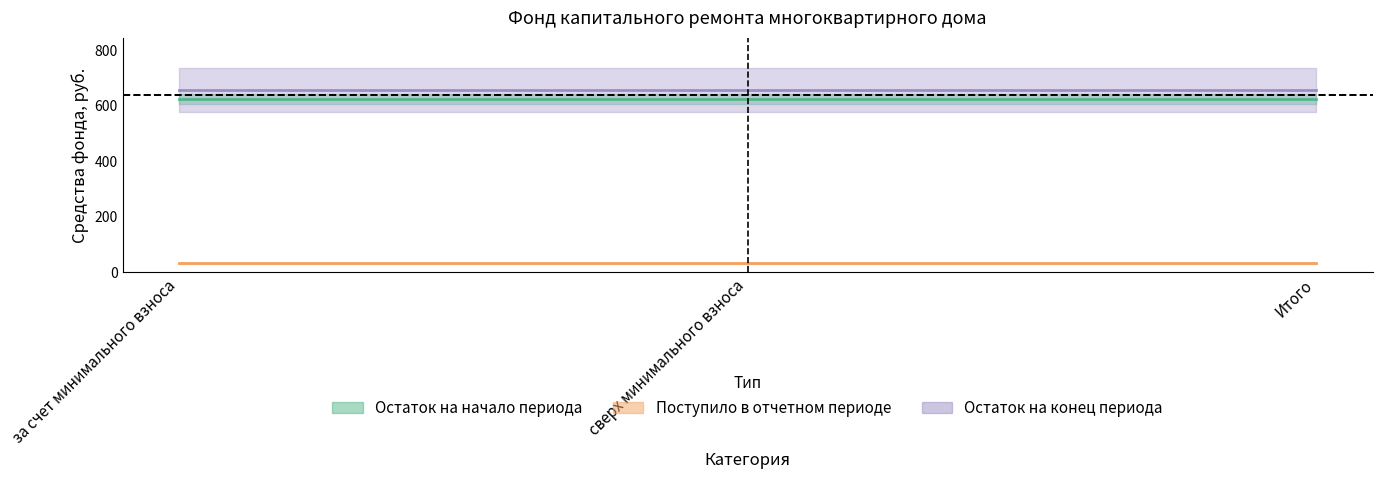

Is this an area chart (filled region under the line)?

No